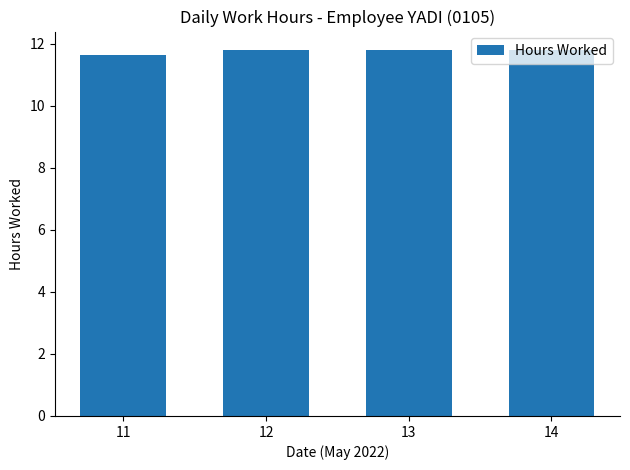

What is the ratio of the value at 14 to the value at 12?

1.0